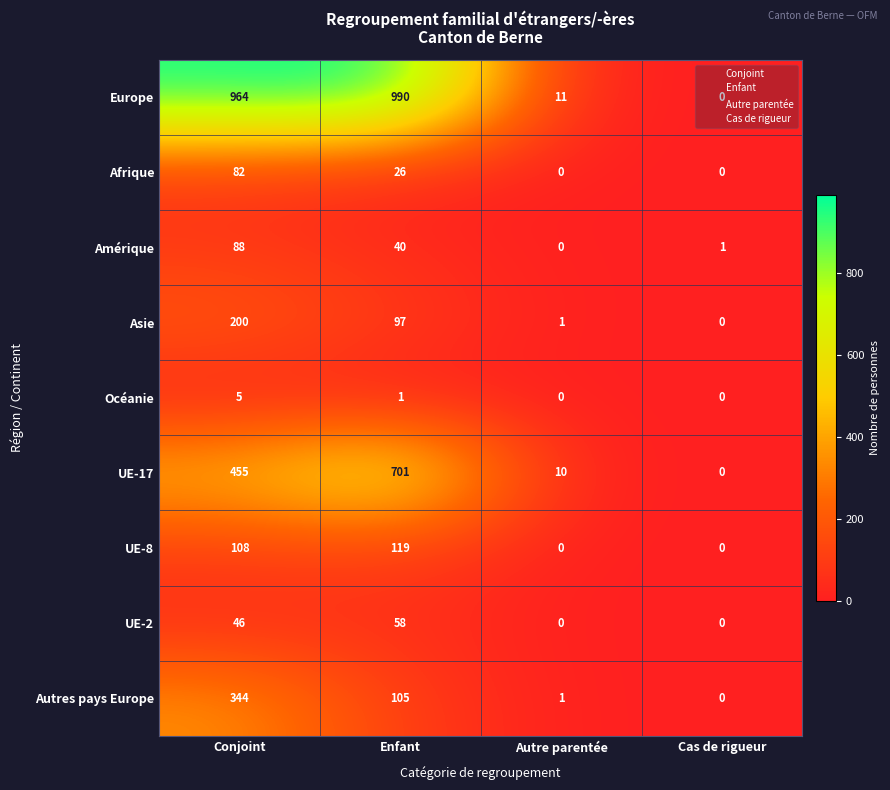

How many distinct data groups are displayed?

9